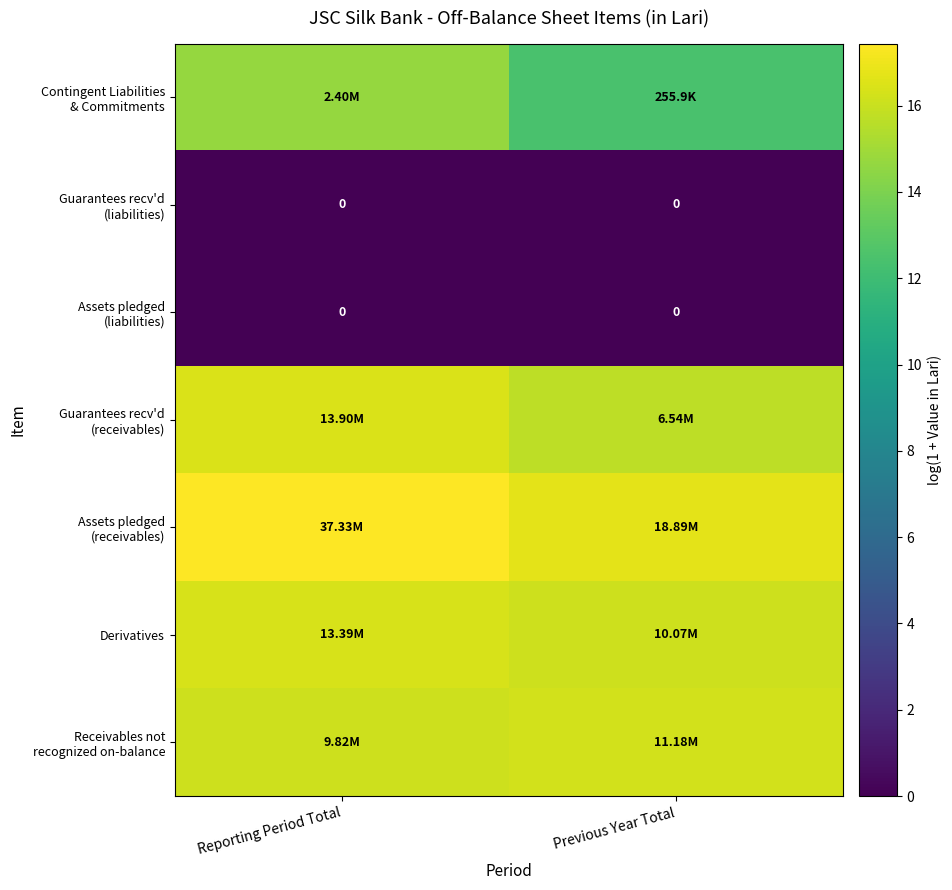

Where is Contingent Liabilities & Commitments nearest to the value 13?

Previous Year Total